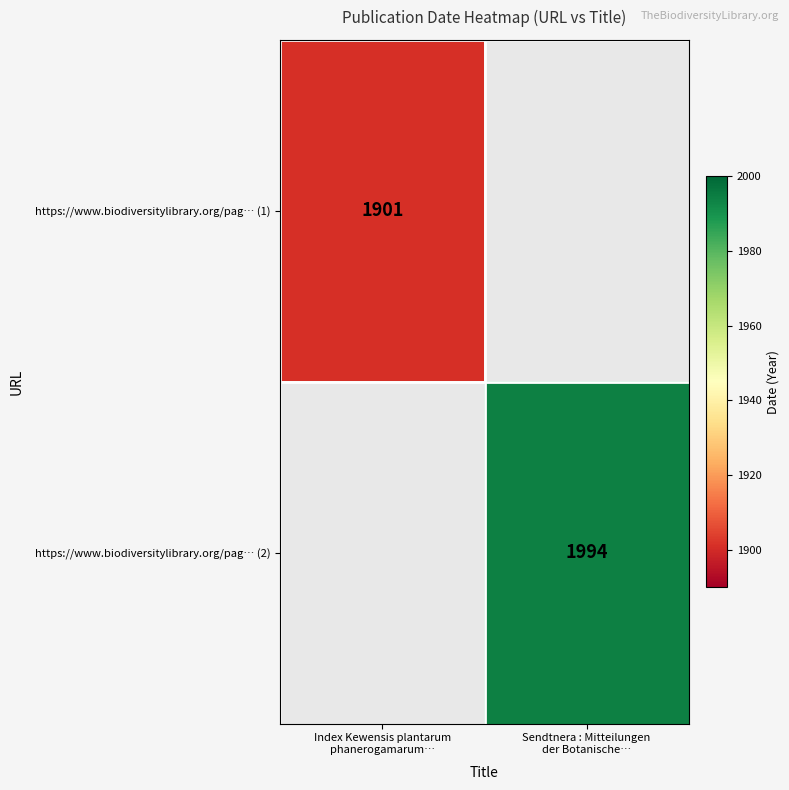

Which series has the widest spread of values?

https://www.biodiversitylibrary.org/pag… (1)